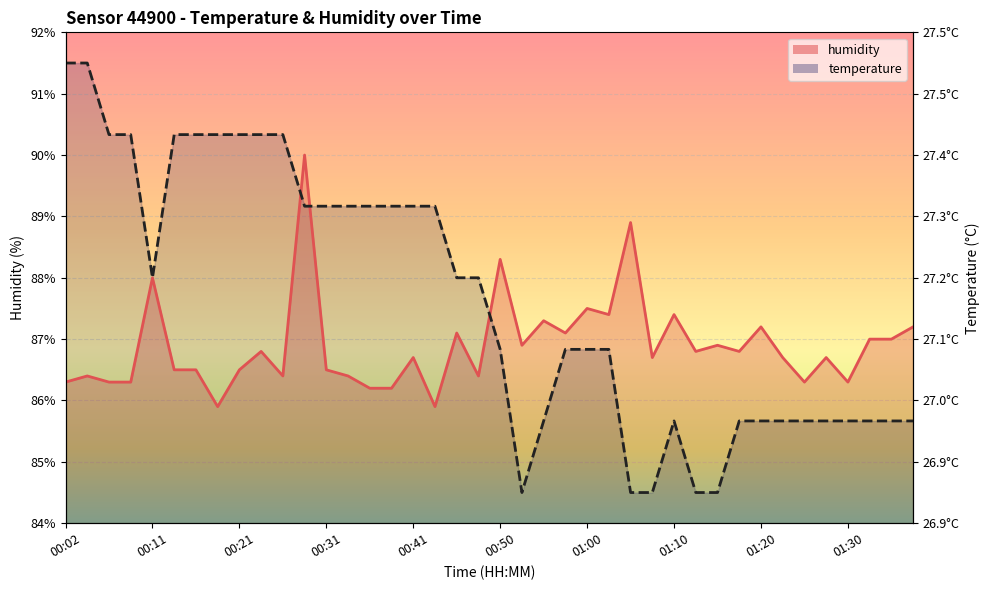

The value of temperature at 01:30 is 85.7. True or false?

True